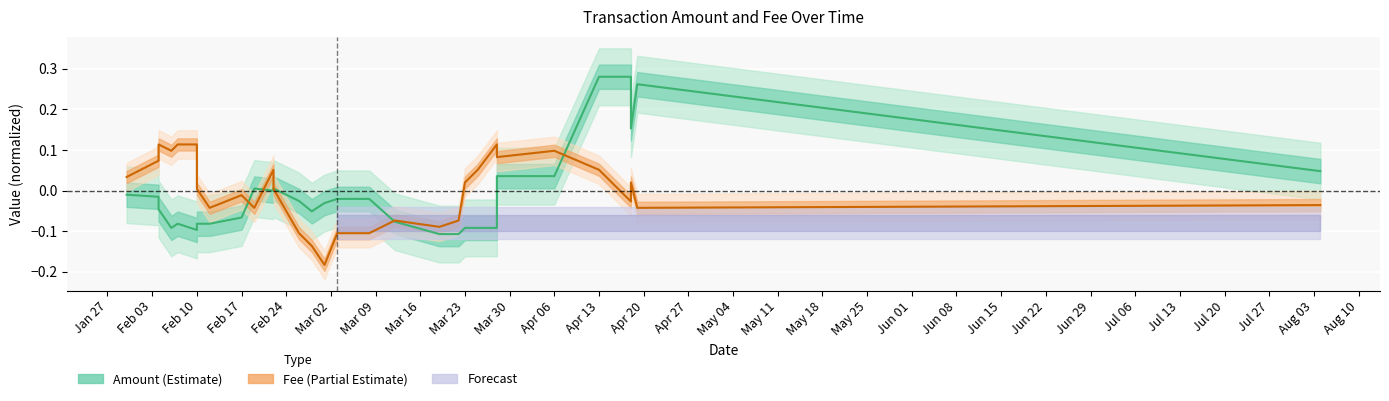

What is the label of the 21st point from the left?

Mar 23